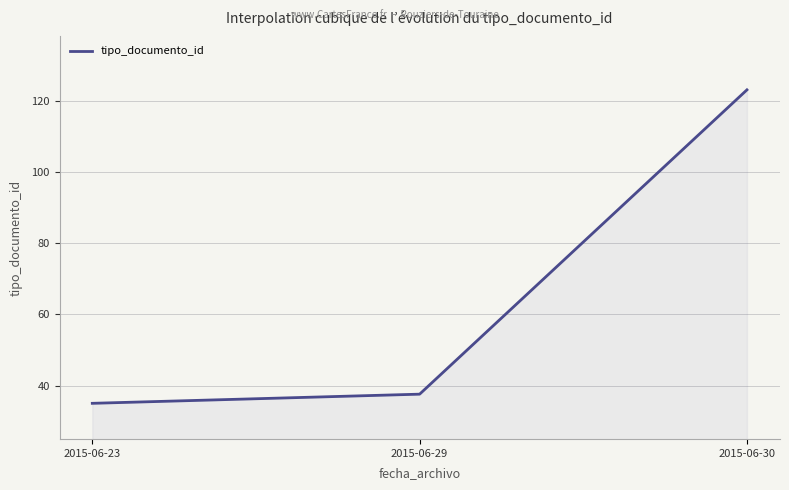

Which category has the lowest value across all series?

2015-06-23